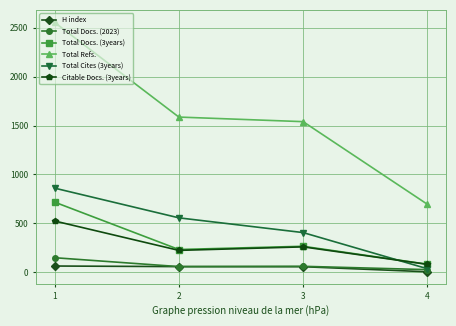

Which series has the largest total across all categories?

Total Refs.